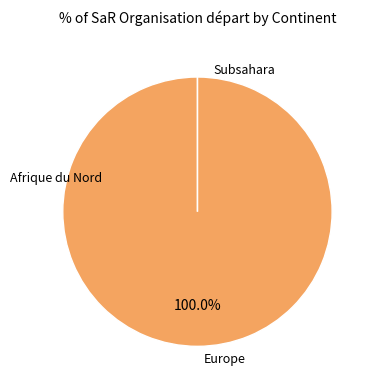

Between Europe and Afrique du Nord, which is larger?

Europe